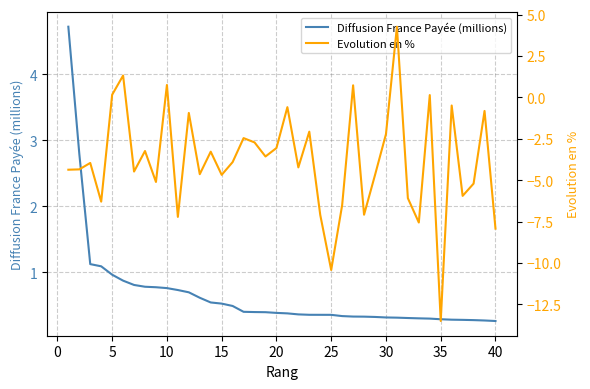

How many times do Evolution en % and Diffusion France Payée (millions) cross each other?

6